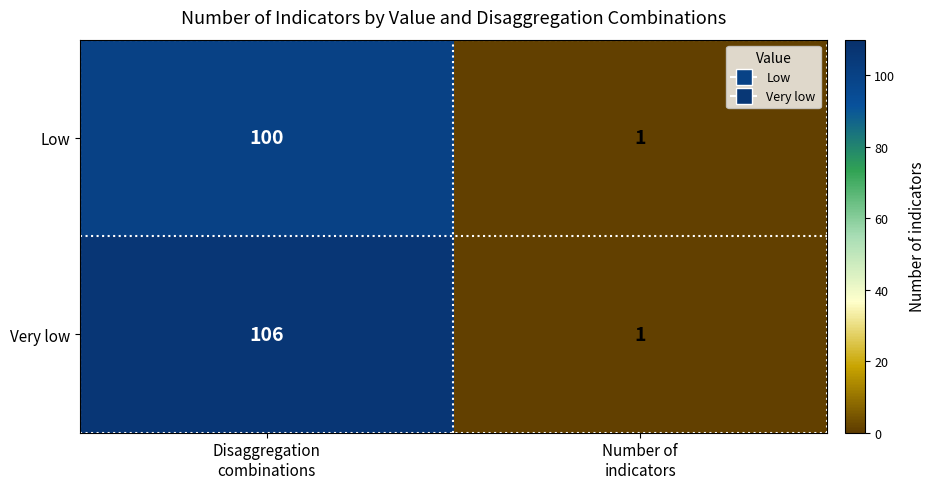

How many distinct data groups are displayed?

2